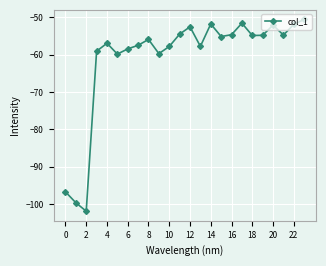

What is the difference between the maximum and minimum values?

51.4